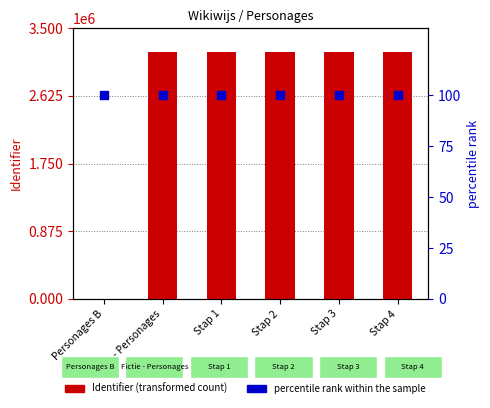

Is the value of Identifier at Stap 3 greater than the value of percentile rank within the sample at Fictie - Personages?

Yes